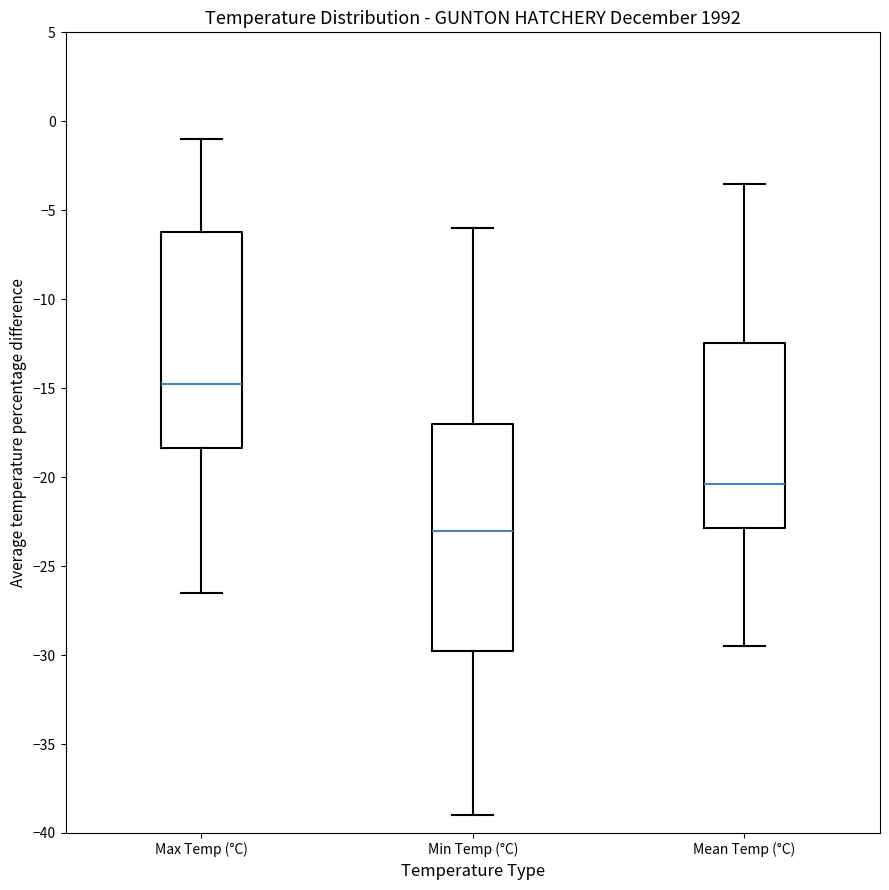

Which box has the lowest median line?

Min Temp (°C)